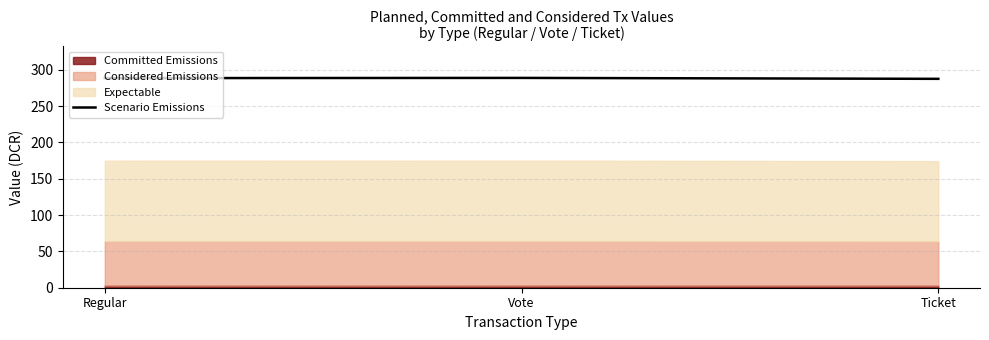

Reading left to right, what are all the values shown in this chart?

288.6	288.8	287.6